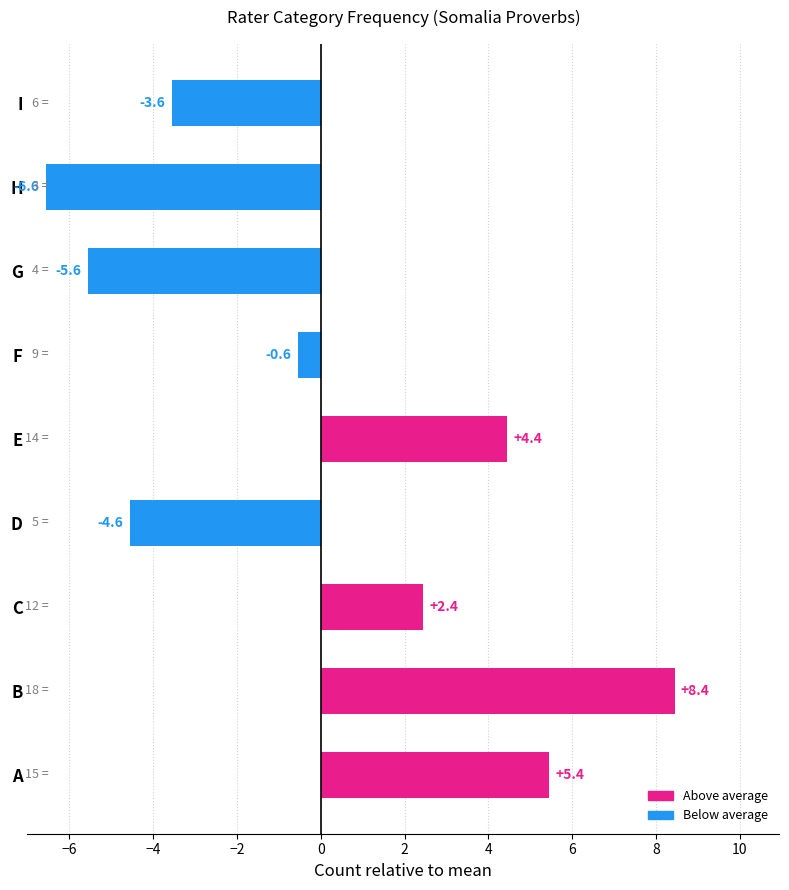

How many positive values are there?

4